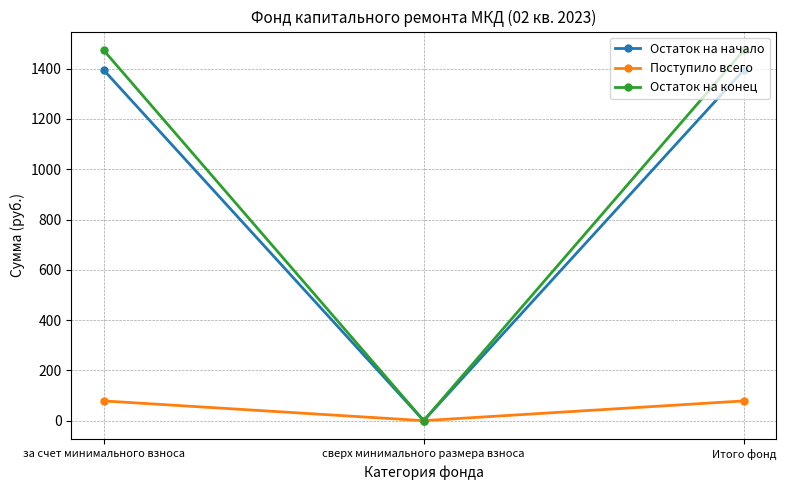

The Остаток на начало series shows 0.0 at сверх минимального размера взноса. True or false?

True